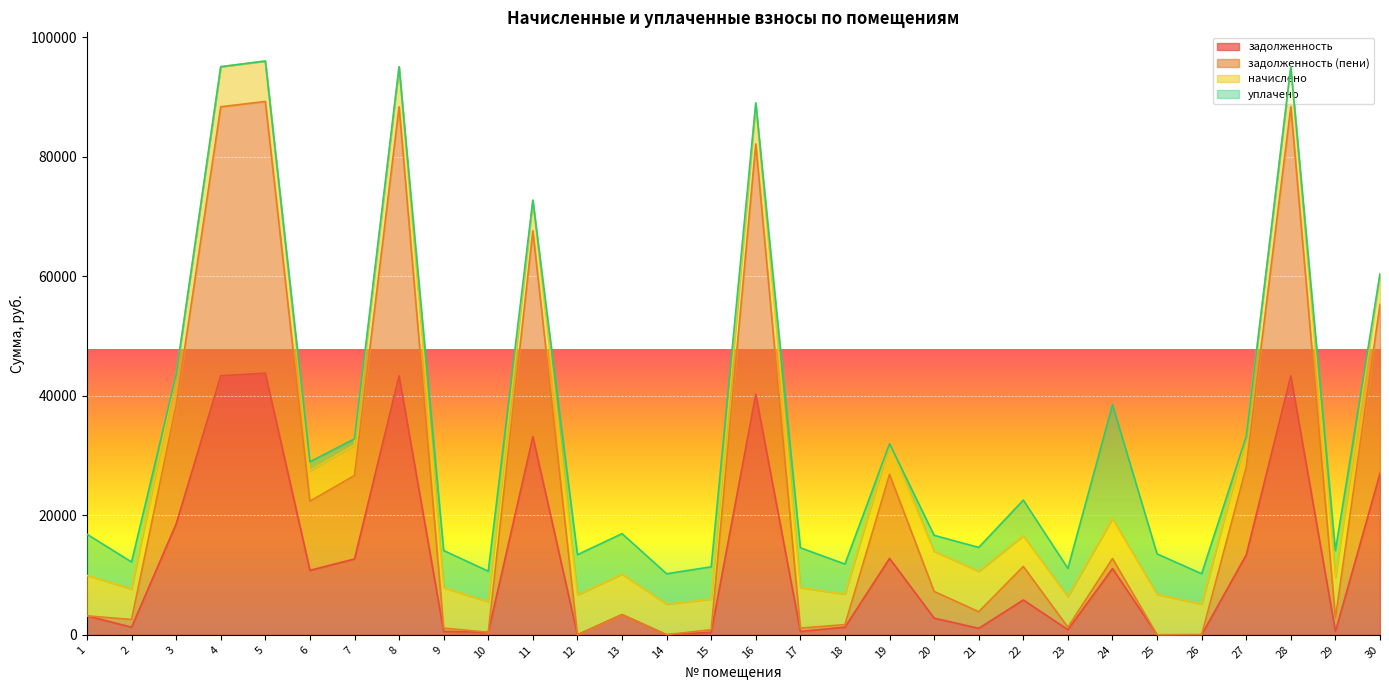

What is the total value across all series at 14?

10214.5